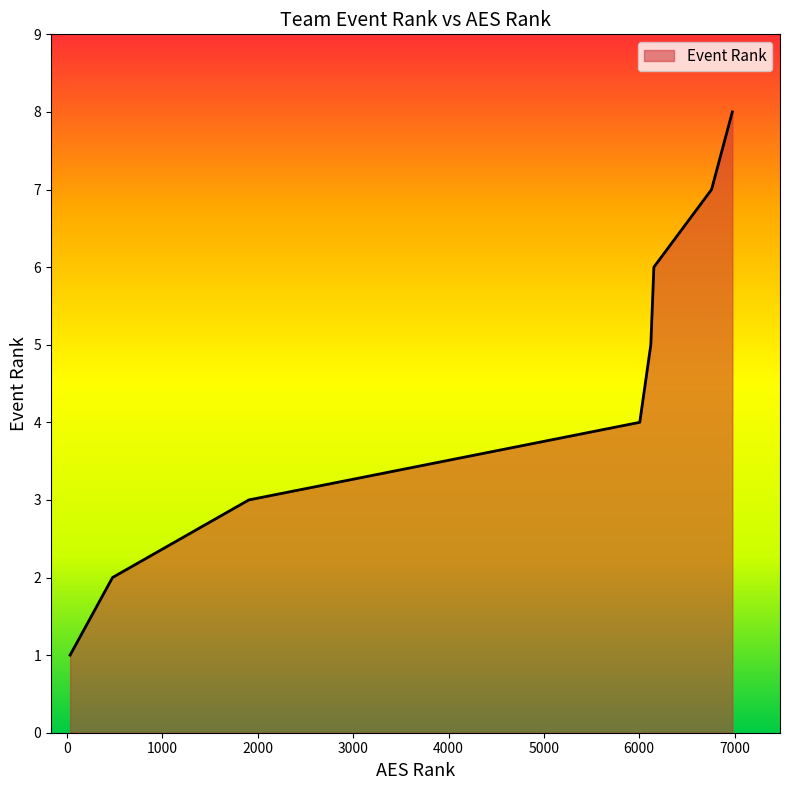

Count the number of data series in this chart.

1